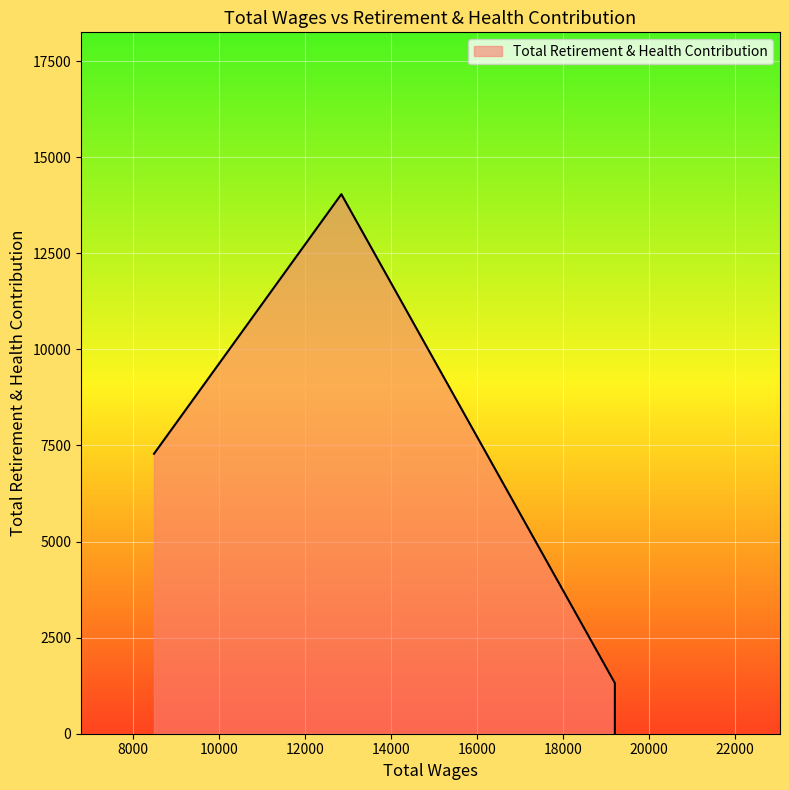

How many categories are shown in the chart?

5